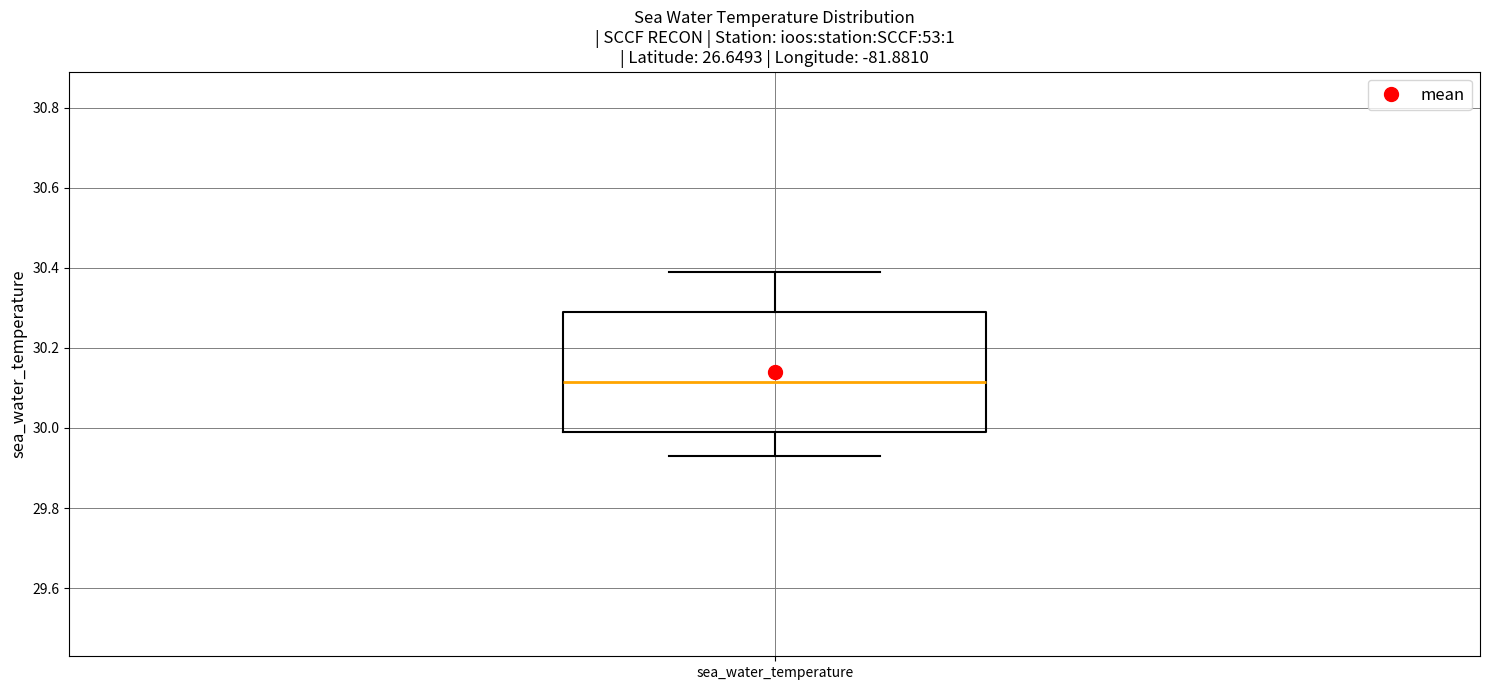

Read this box plot against the y-axis: the position of the median line, the range covered by the box, and the ends of both whiskers. The values are not printed on the chart, so give them approximately, as read against the axis.

median 30.12, box 30.00 to 30.30, whiskers 29.94 to 30.40